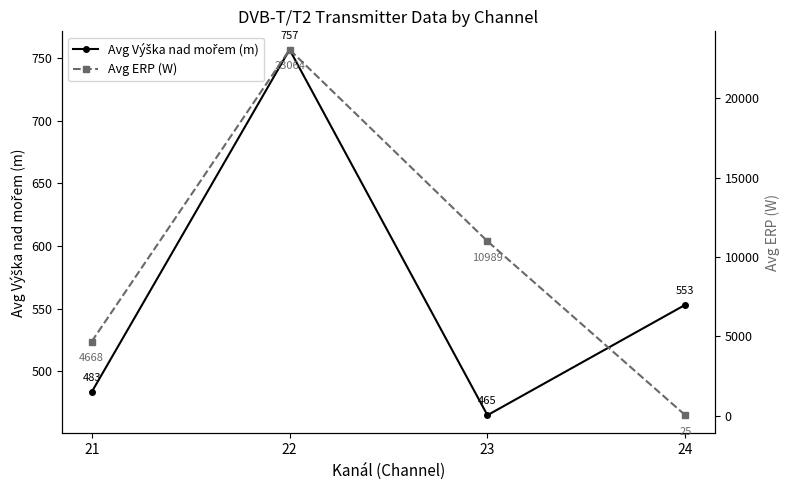

Reading right to left, list all the values displayed in this chart.

Avg Výška nad mořem (m): 24=553.0	23=464.9	22=756.6	21=483.4
Avg ERP (W): 24=25.0	23=10988.8	22=23063.8	21=4668.1